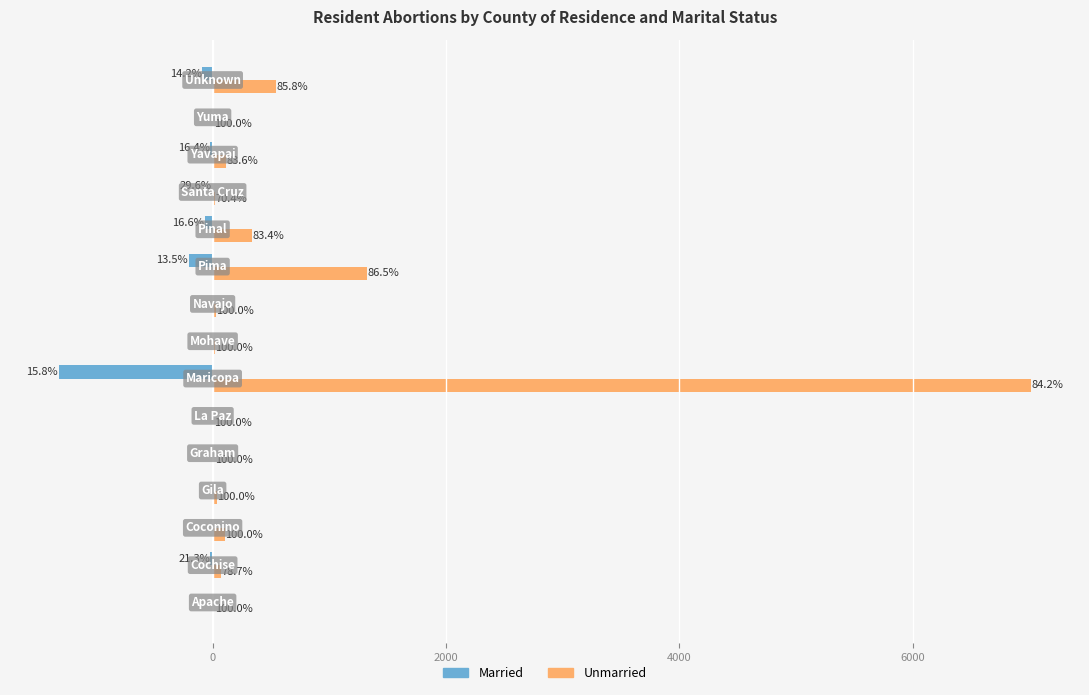

What are all the series names shown in the legend?

Married, Unmarried